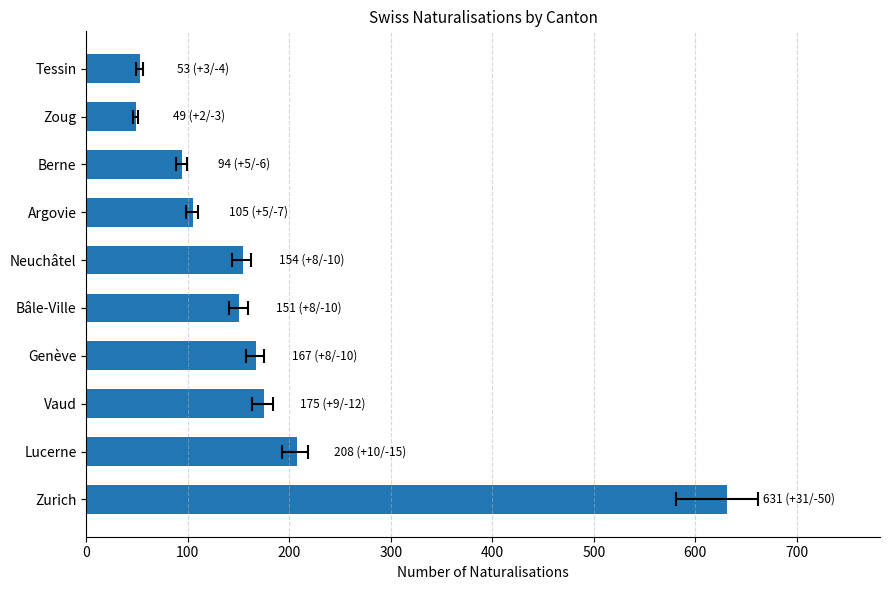

True or false: the data shows 77 at Bâle-Ville.

False